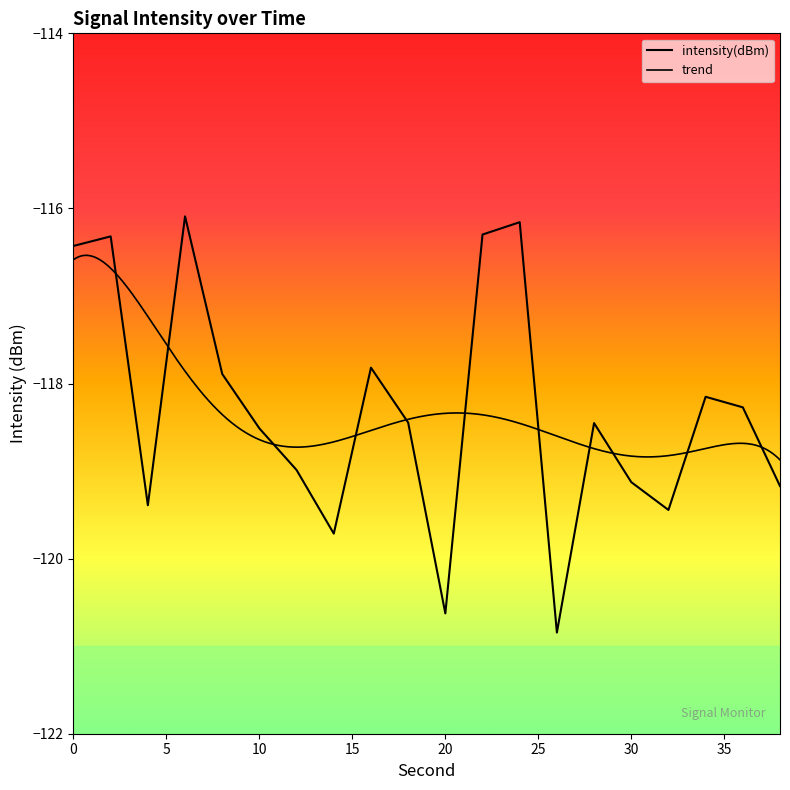

Rank the categories by value from highest to lowest.

6, 24, 22, 2, 0, 16, 8, 34, 36, 18, 28, 10, 12, 30, 38, 4, 32, 14, 20, 26